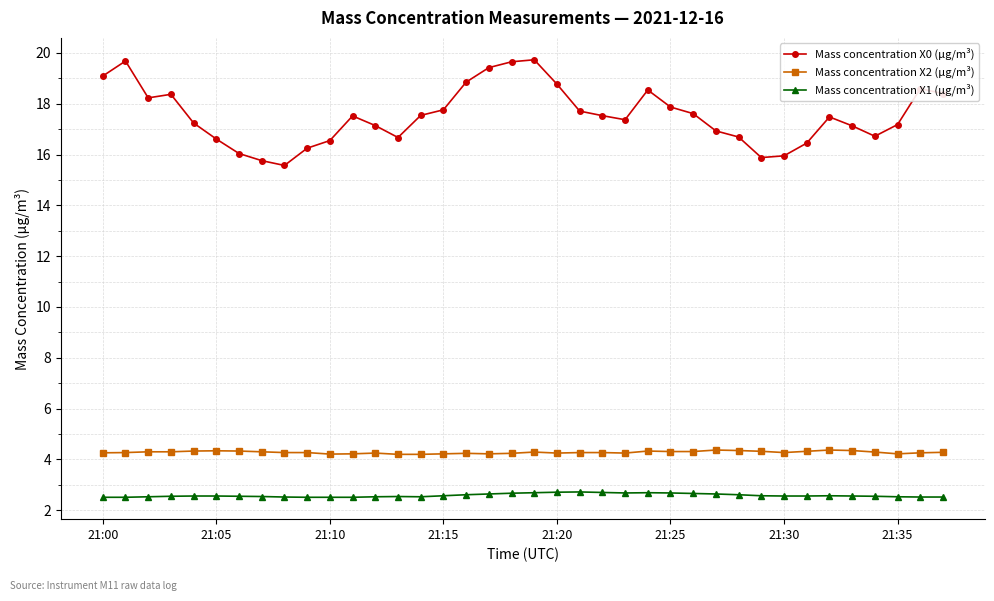

What is the sum of all Mass concentration X0 (μg/m³) values?

666.5